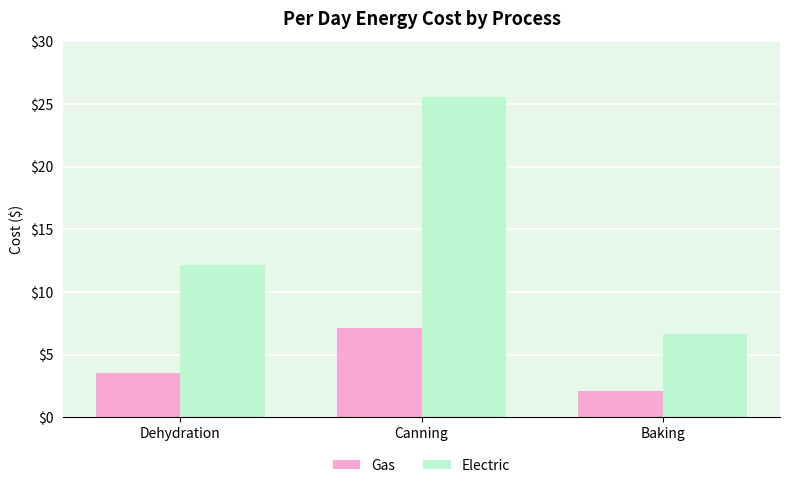

What is the label of the 2nd bar from the left?

Canning